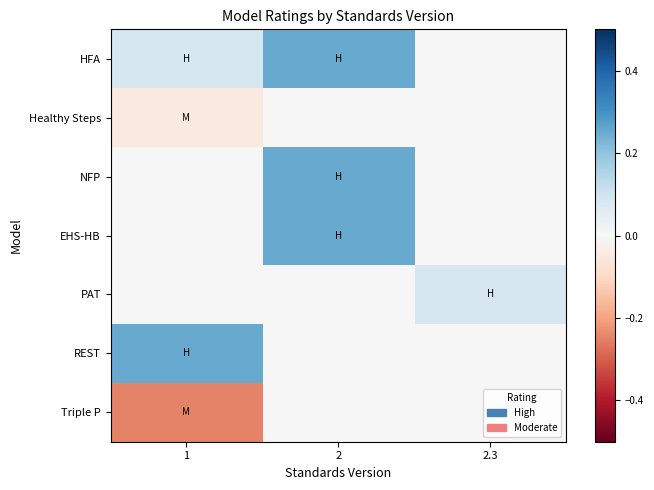

What is the greatest value displayed?

0.2